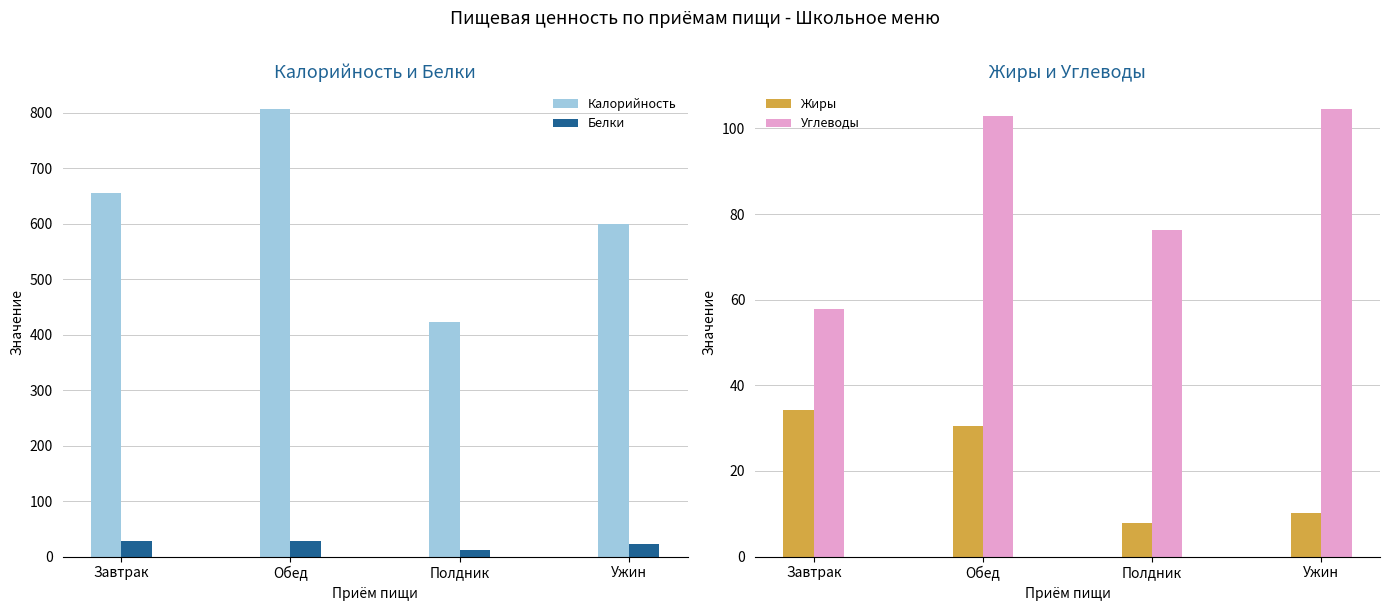

What is the sum of all Углеводы values?

341.4